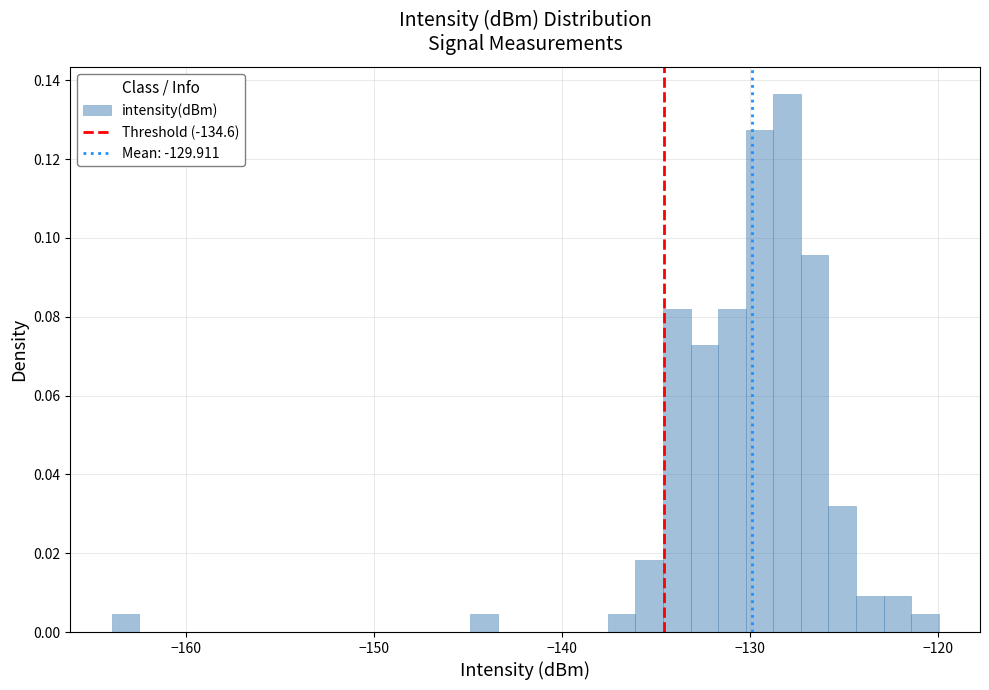

Read against the x-axis, roughly where is the centre of the tallest bar?

-128